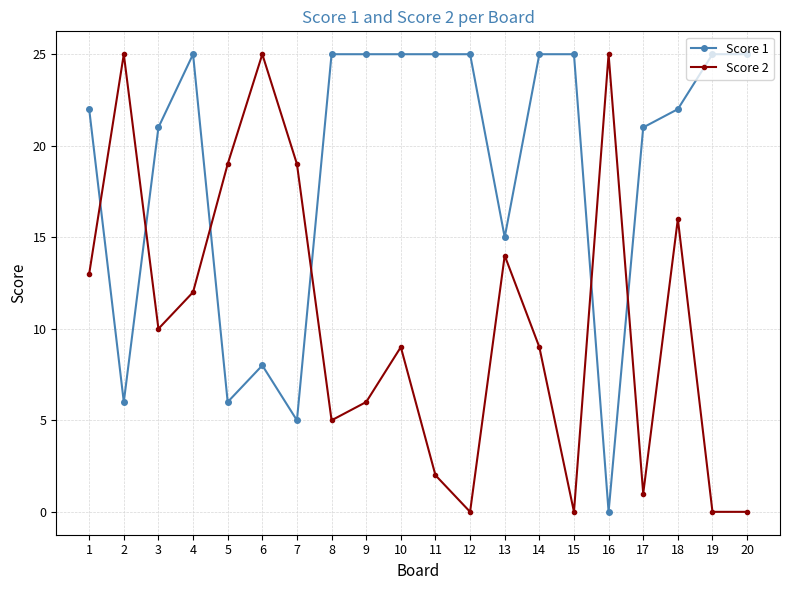

How many distinct data groups are displayed?

2